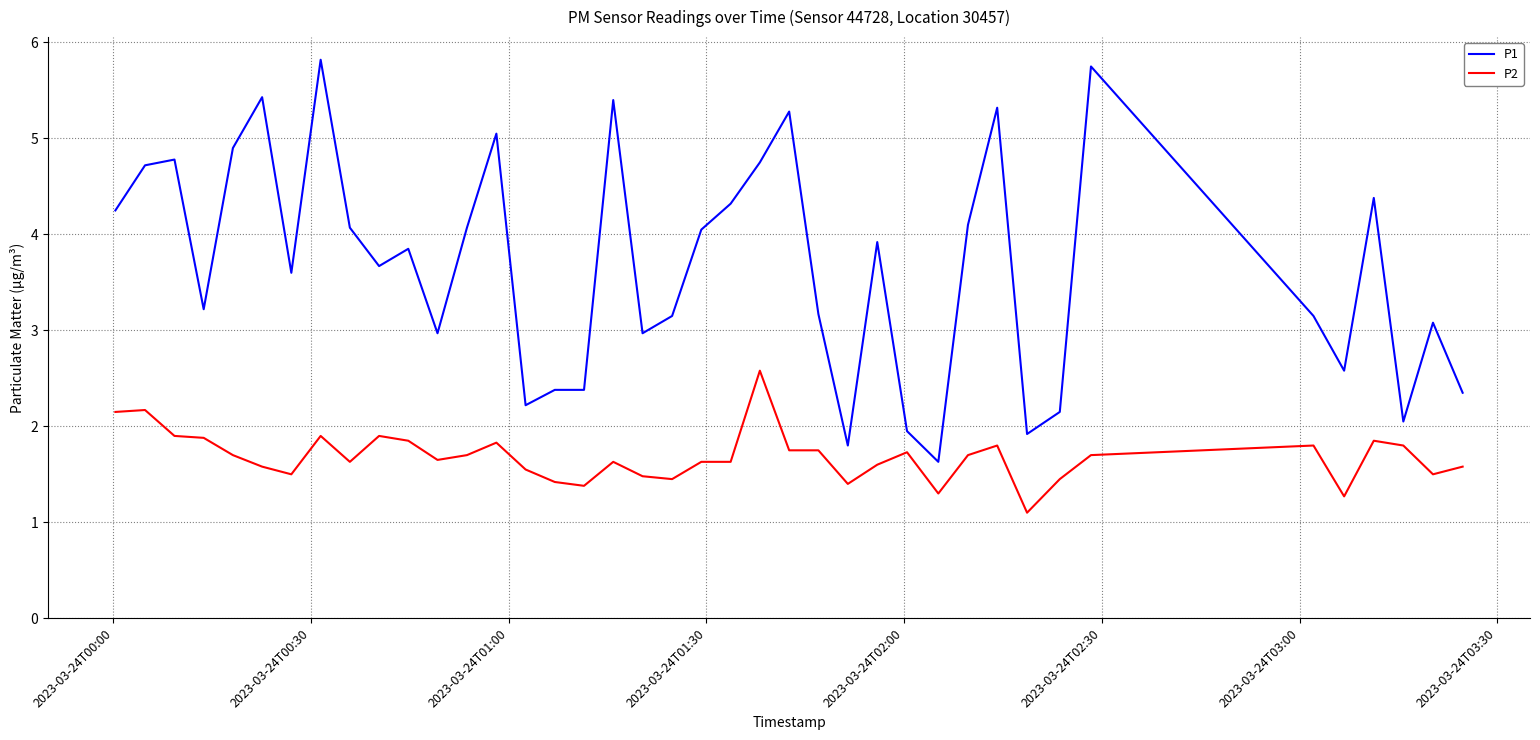

What are all the series names shown in the legend?

P1, P2